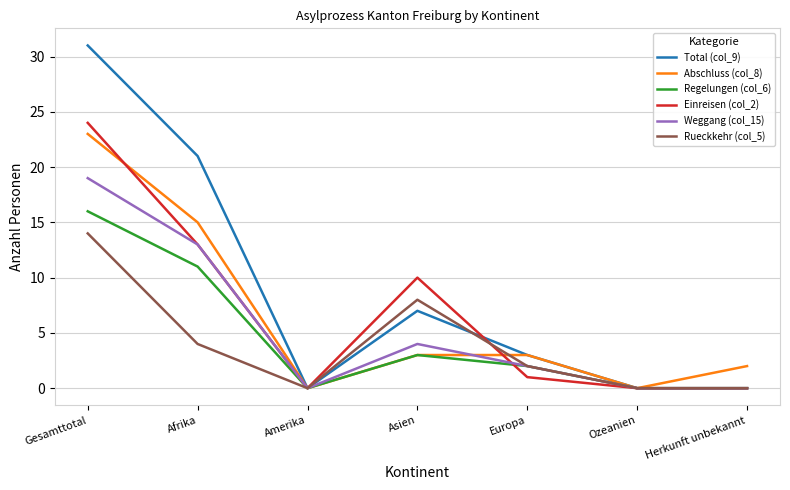

What is the spread (max minus min) of values at Afrika?

17